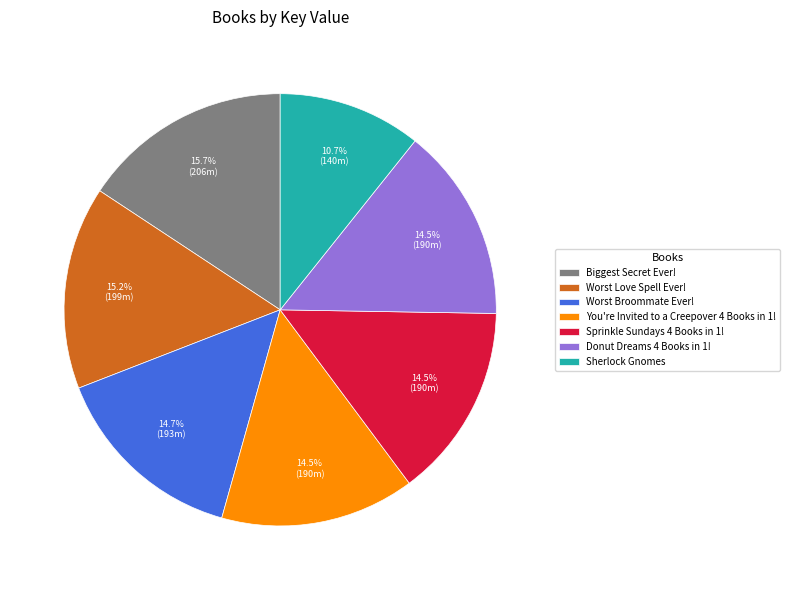

What is the ratio of the value at You're Invited to a Creepover 4 Books in 1! to the value at Worst Broommate Ever!?

1.0